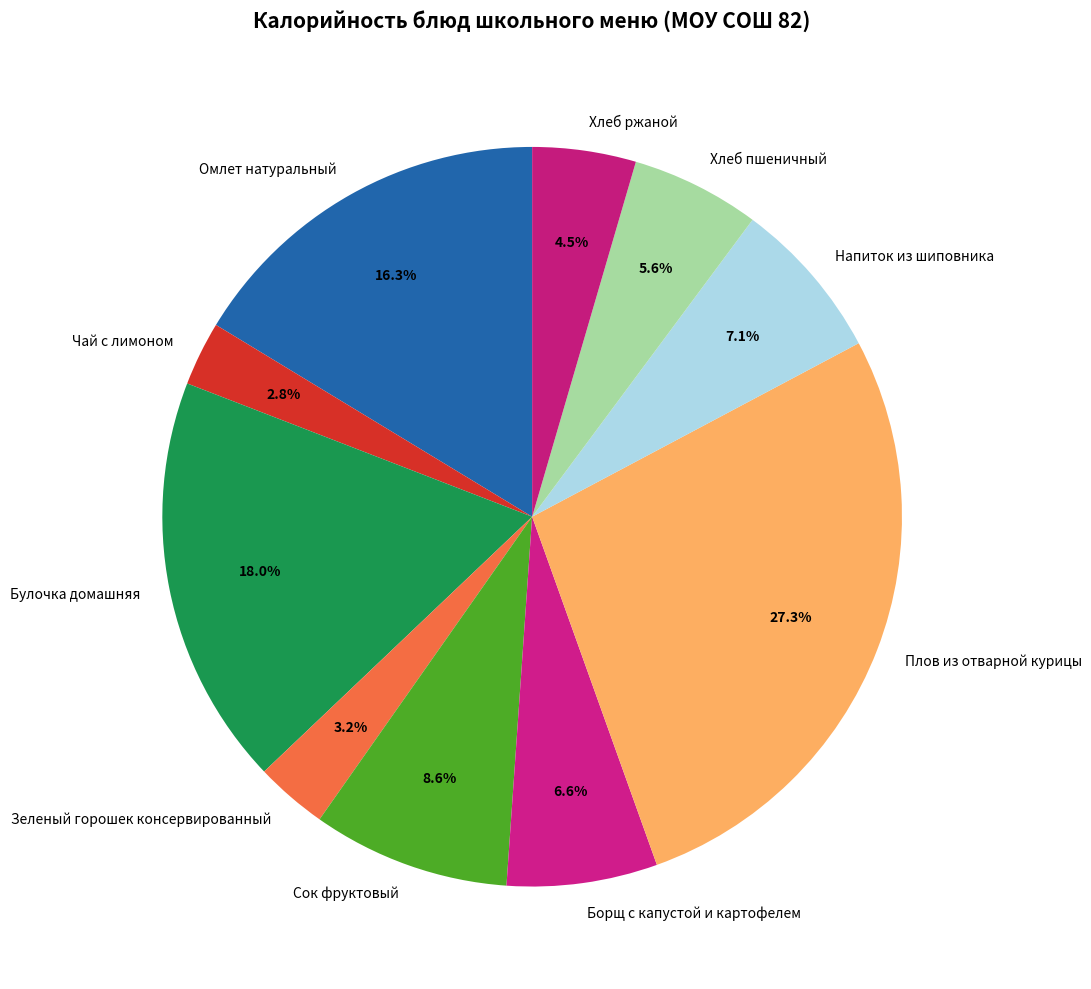

How many segments does this pie chart have?

10